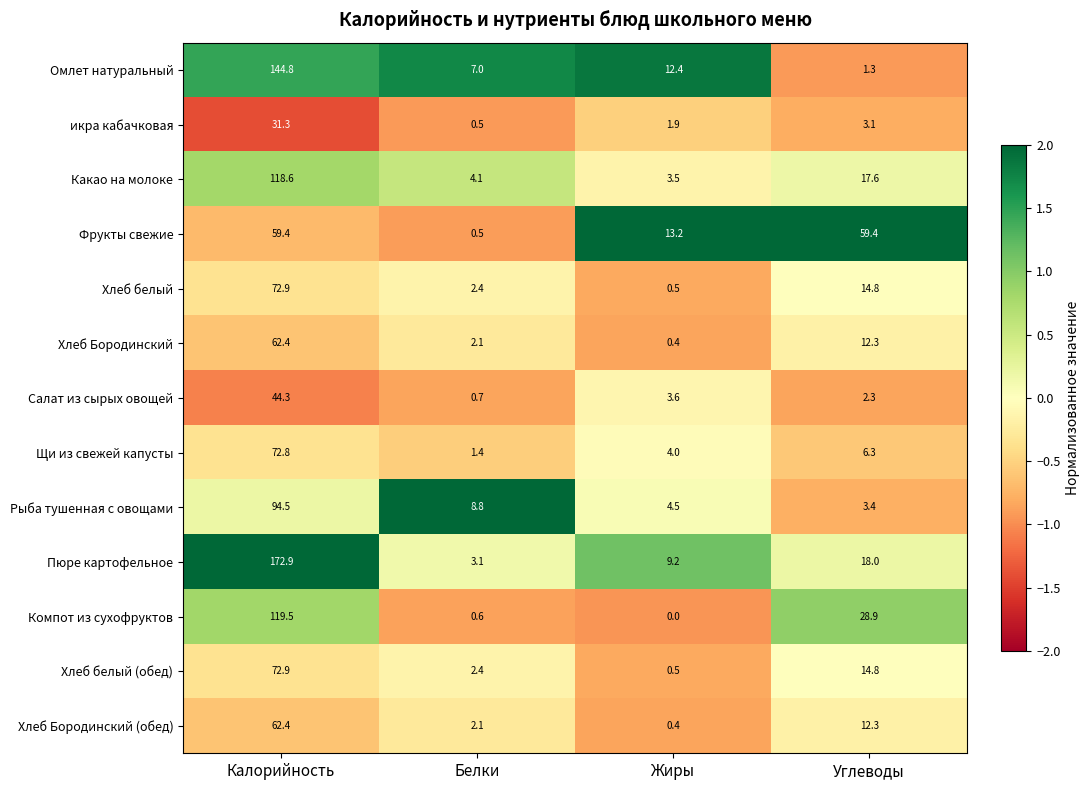

How many categories are shown in the chart?

4